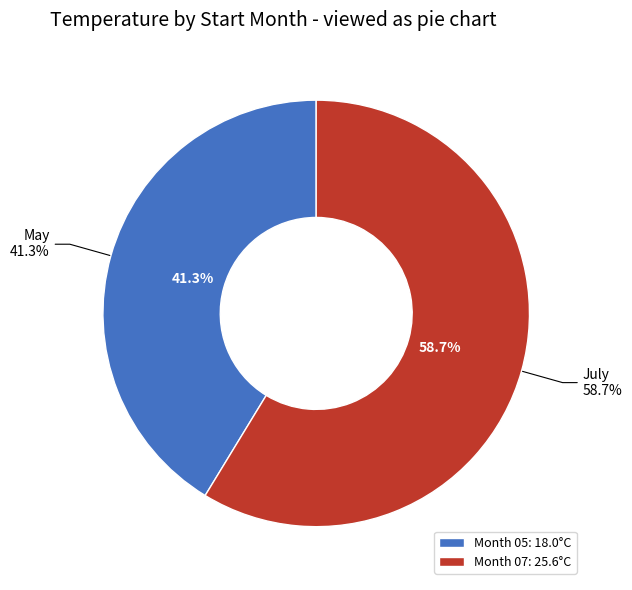

Is the sum of 05 and 07 greater than half?

Yes